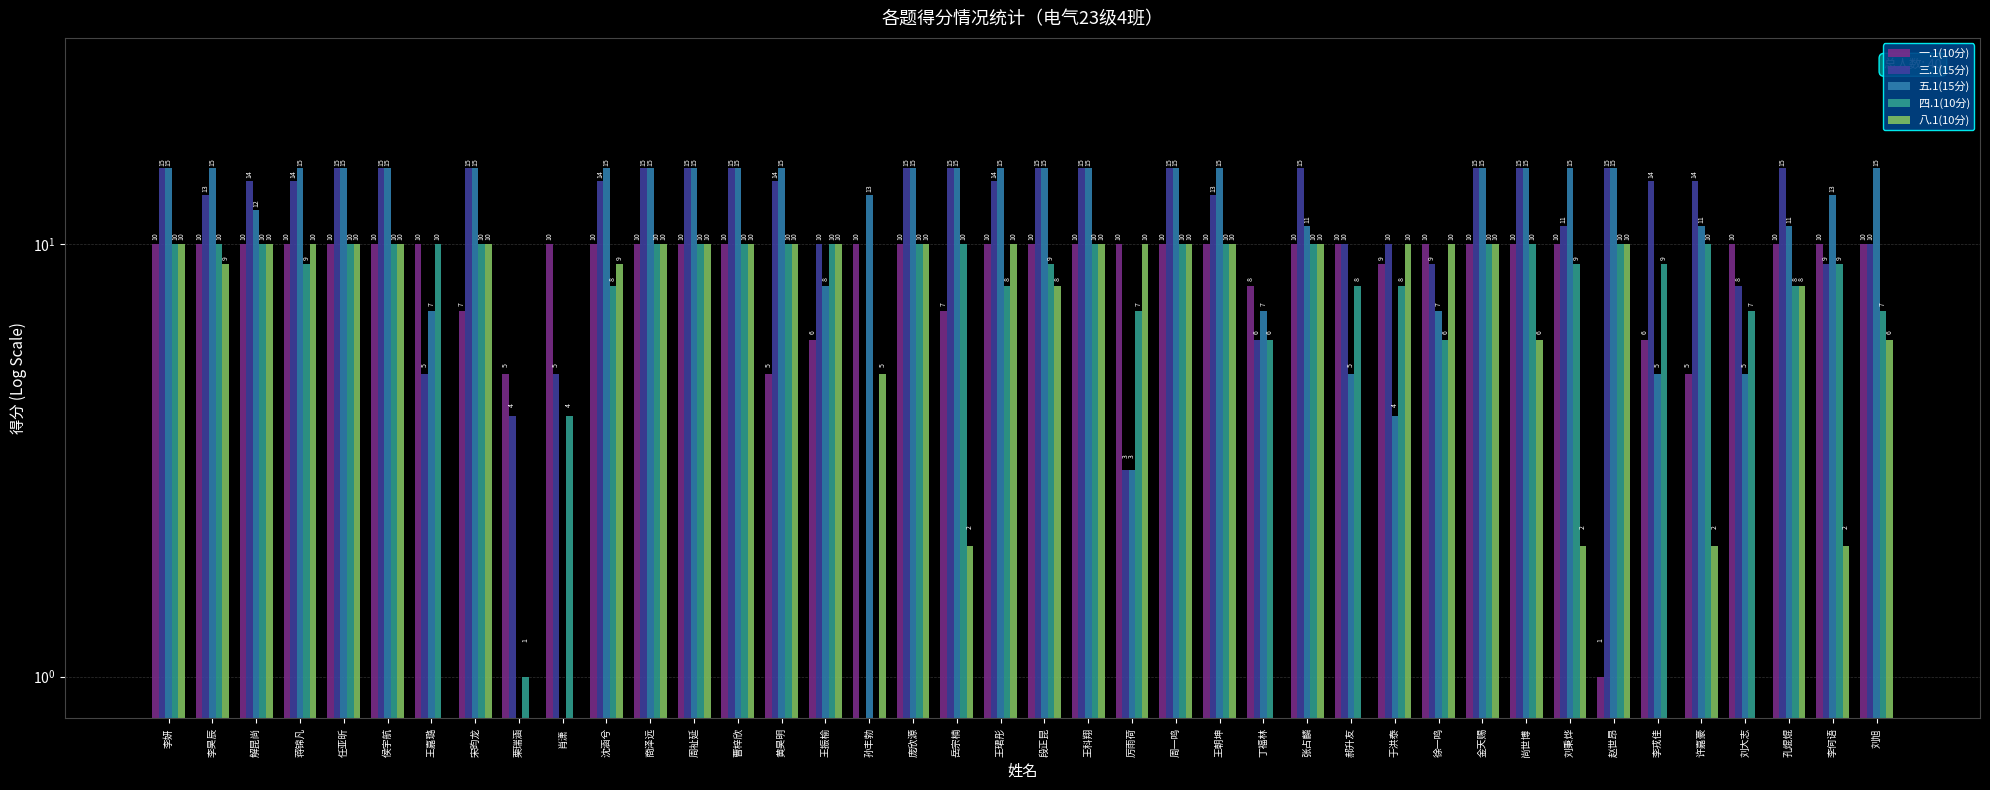

What is the label of the 29th bar from the right?

商泽远